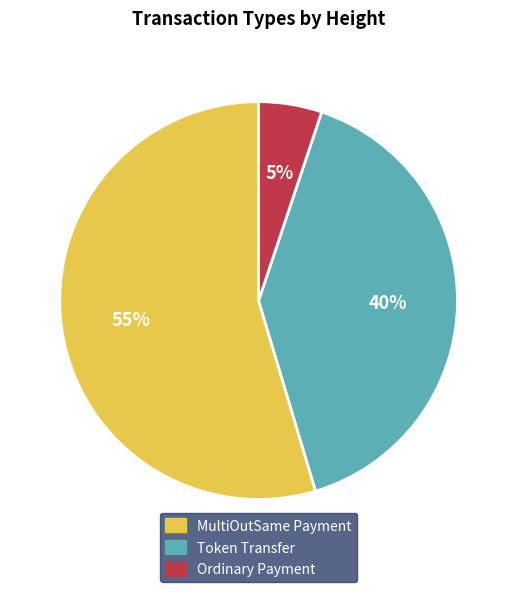

To the nearest percent, what percentage of the pie is MultiOutSame Payment?

55%